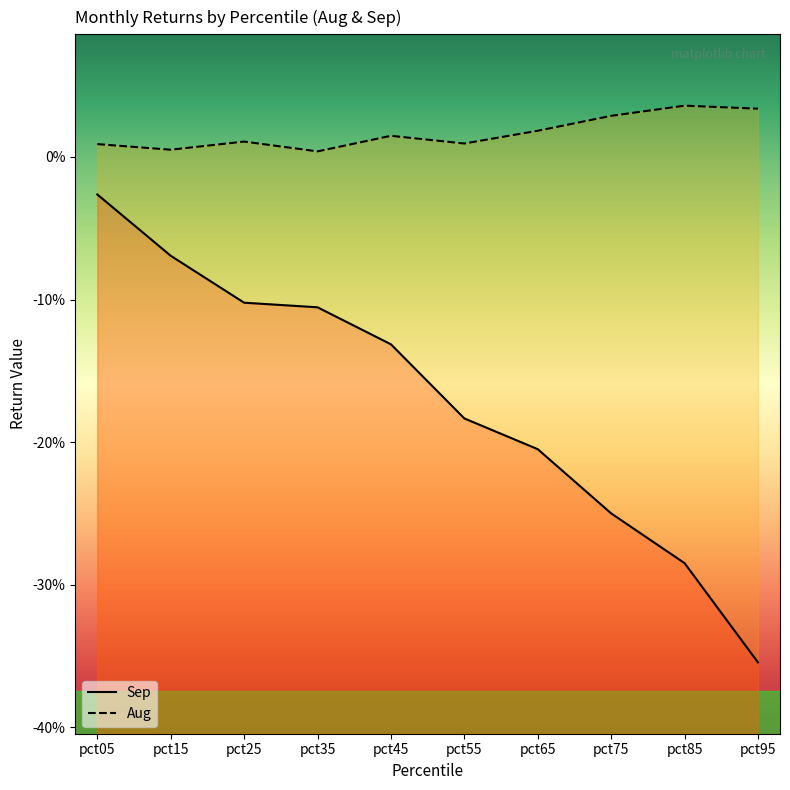

What is the sum of all Sep values?

-1.7